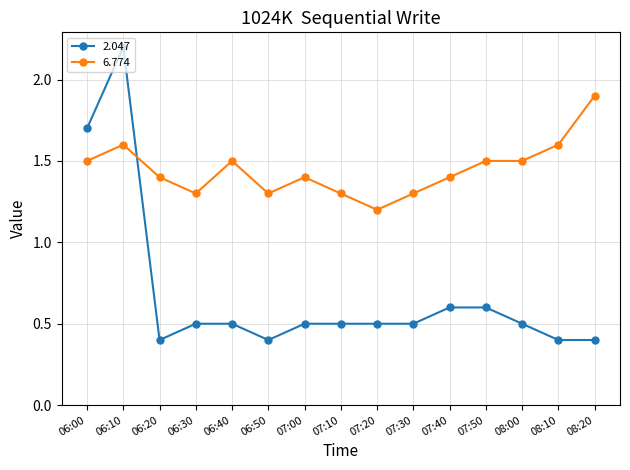

What position from the left is 06:00?

1